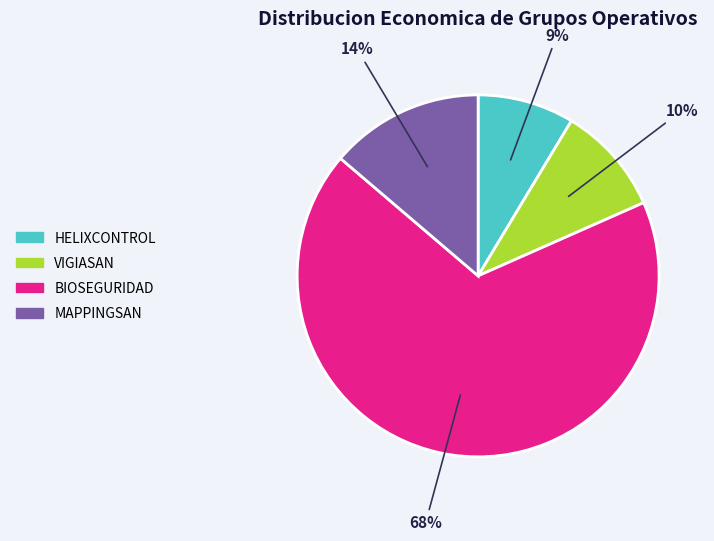

Is VIGIASAN the majority of the pie?

No